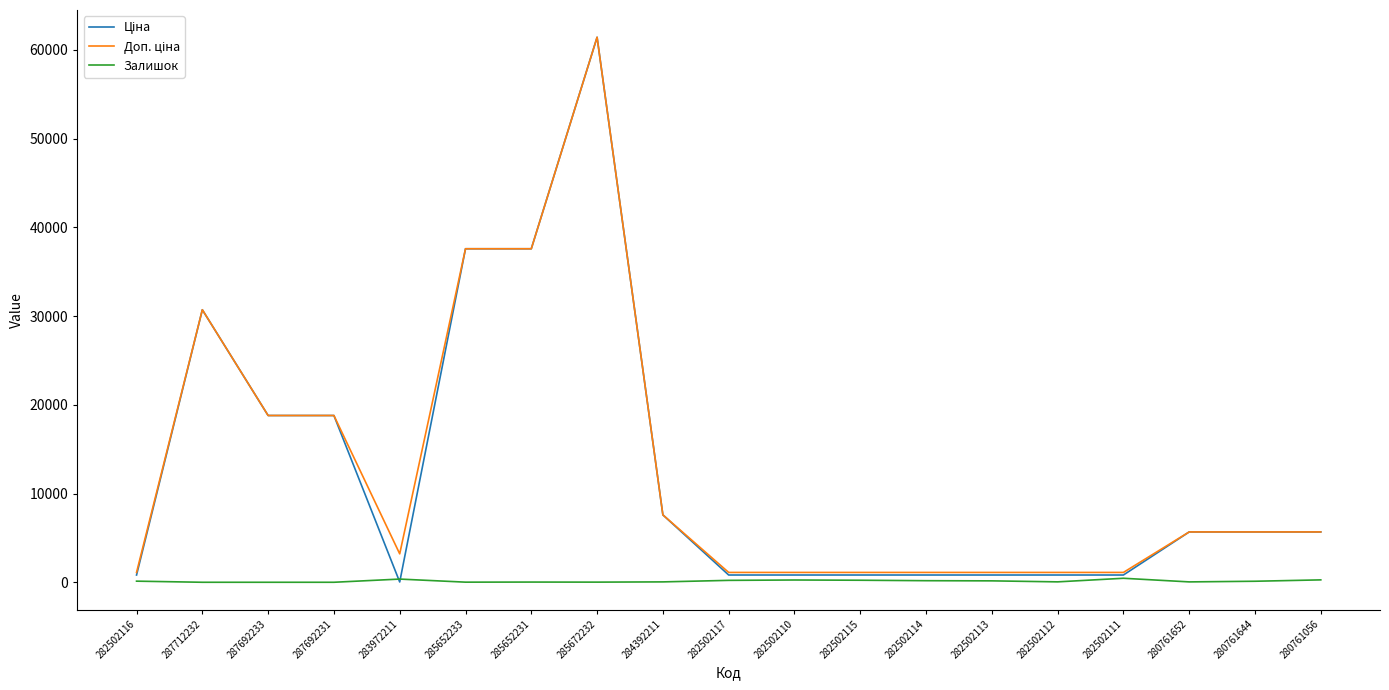

Is it true that Залишок equals 215.0 at 282502117?

True